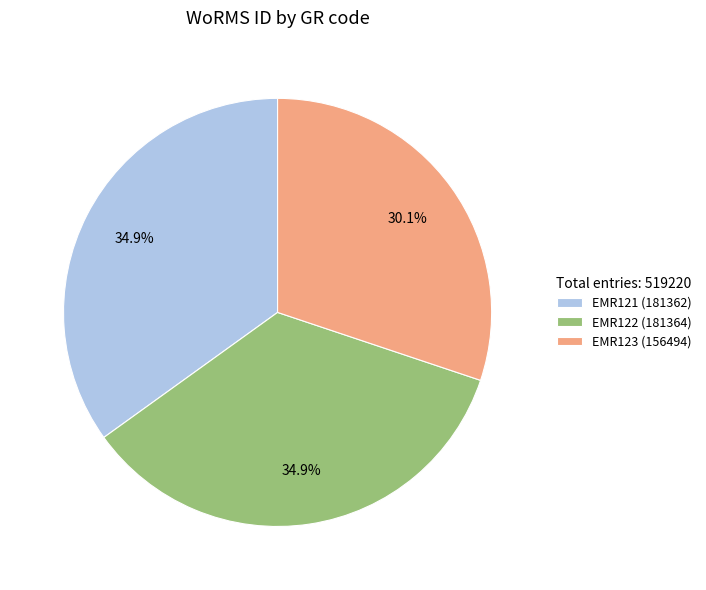

Approximately how many times larger is the value at EMR122 compared to EMR123?

1.2